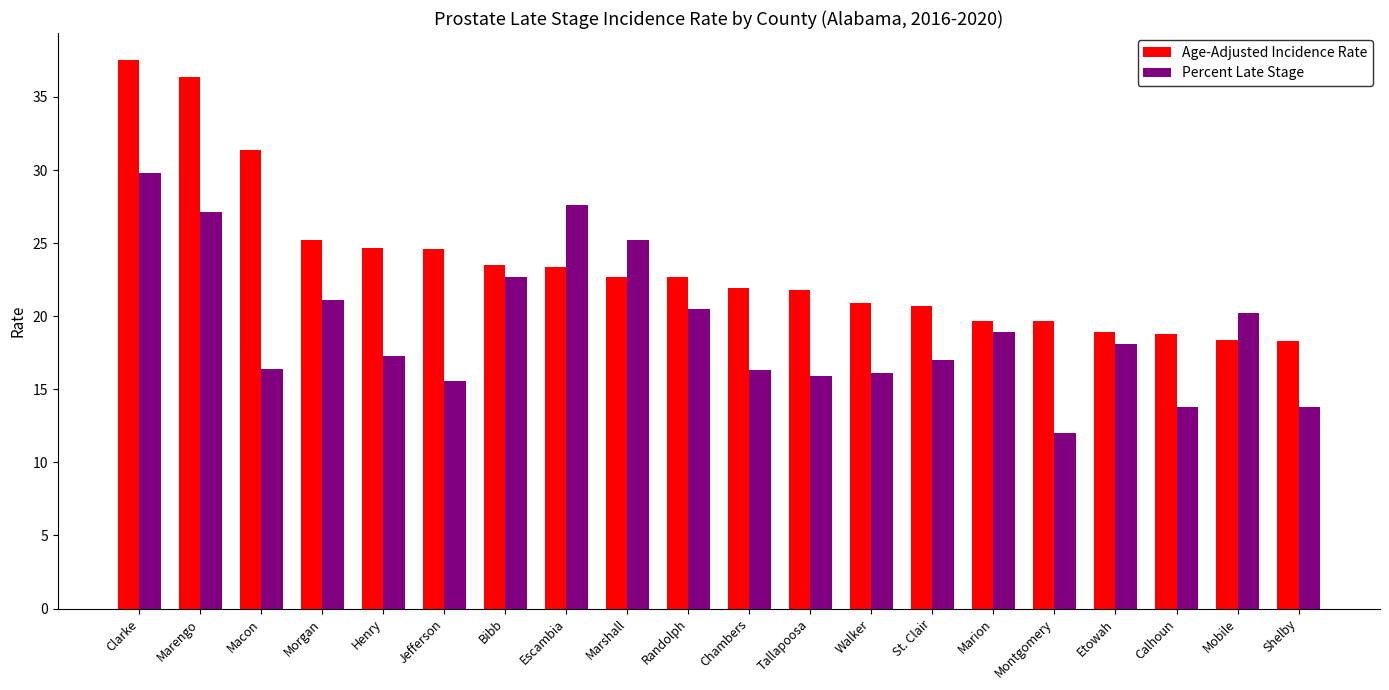

What is the sum of the Age-Adjusted Incidence Rate values at Marshall and Tallapoosa?

44.5